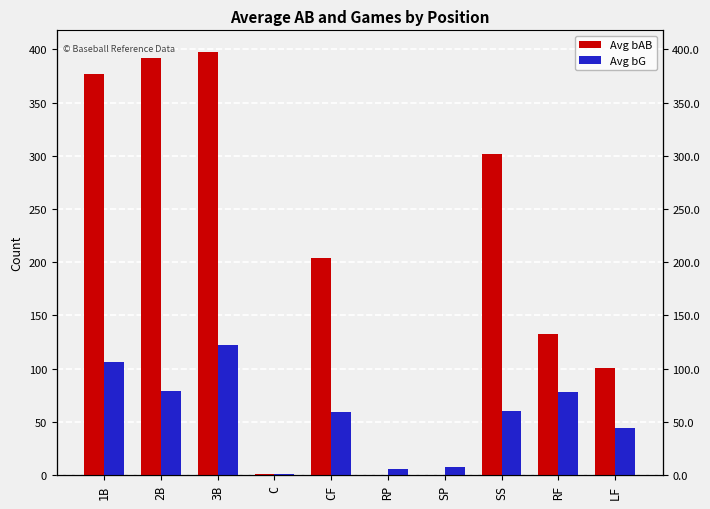

Reading right to left, extract all data points from this chart.

Avg bAB: 101.0	133.0	302.0	0.0	0.0	204.0	1.0	398.0	392.3	376.5
Avg bG: 44.0	78.0	60.5	8.0	5.8	59.0	1.0	122.0	79.2	106.6